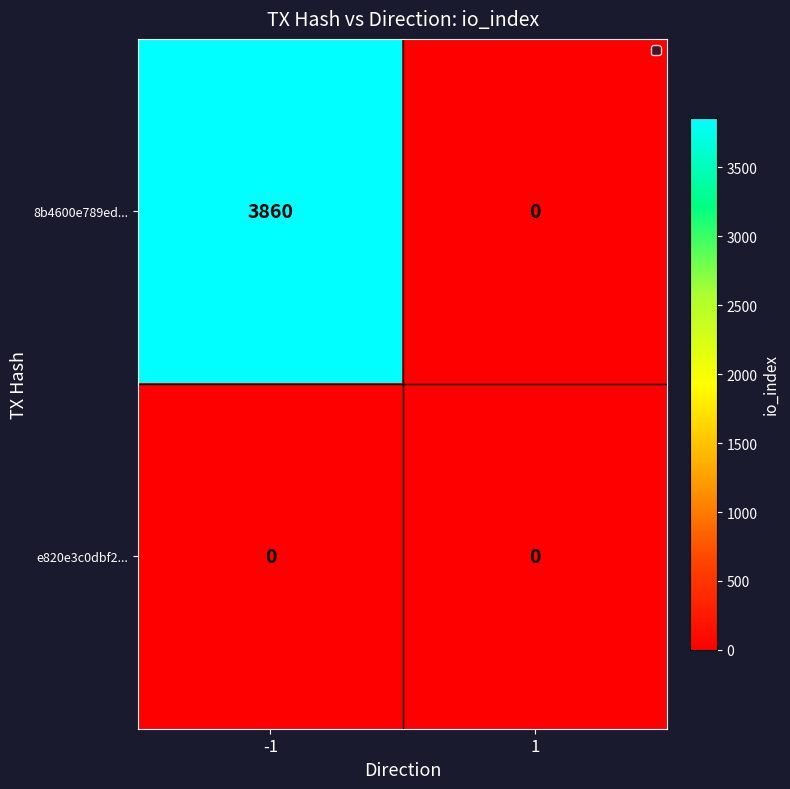

Reading left to right, extract all data points from this chart.

8b4600e789ed...: 3860	0
e820e3c0dbf2...: 0	0